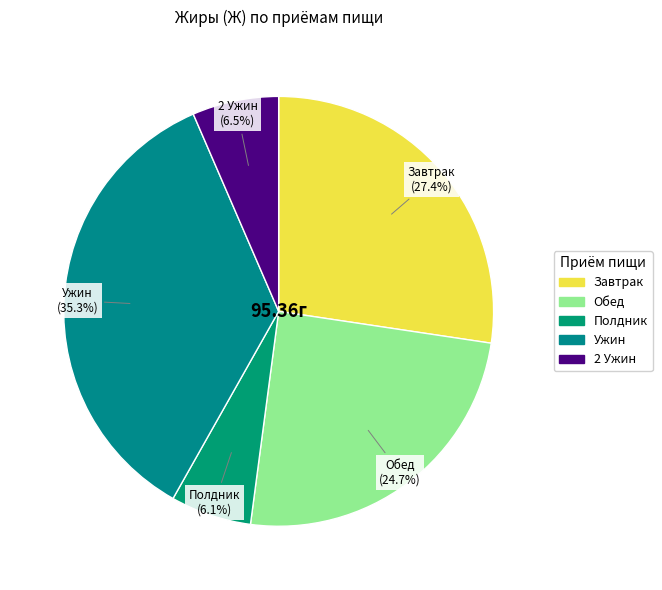

Count the number of slices in the pie.

5